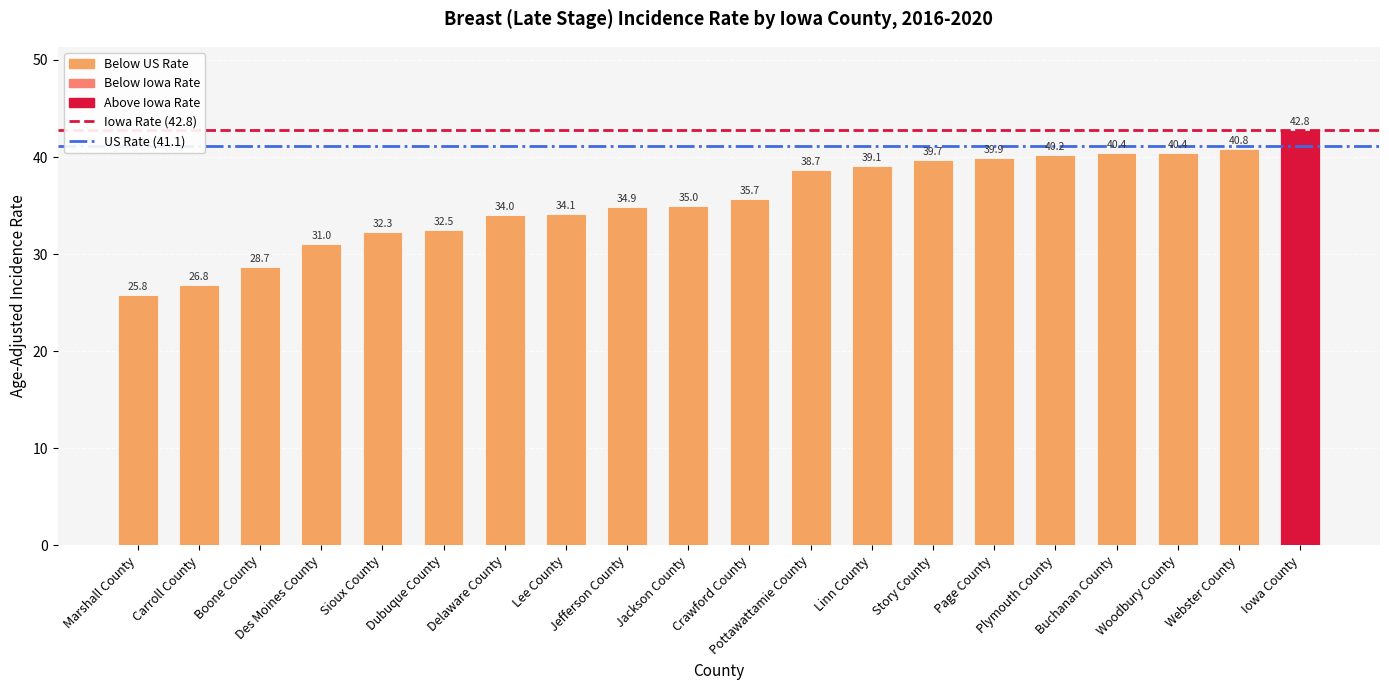

What is the smallest value displayed?

25.8